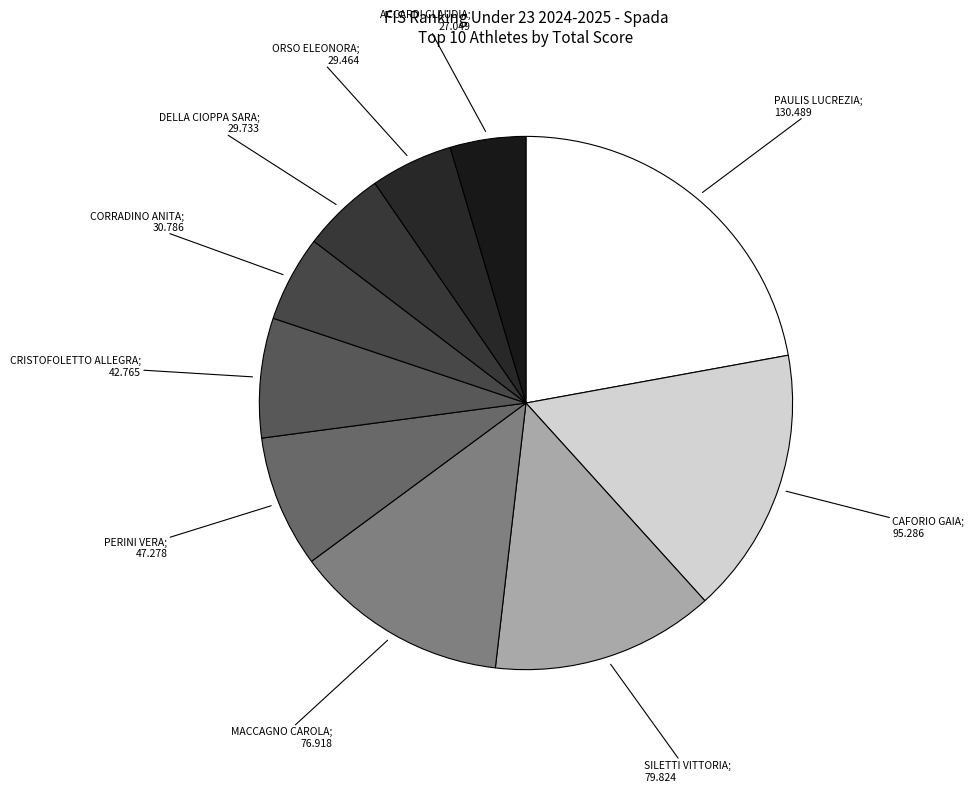

Count the number of slices in the pie.

10